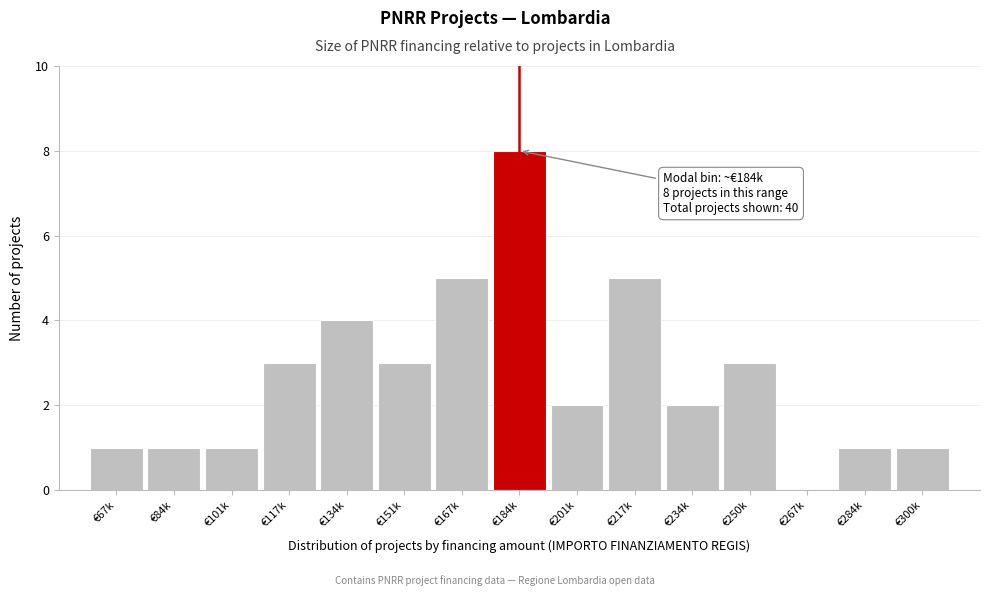

Reading left to right, list all the values displayed in this chart.

€67k=1	€84k=1	€101k=1	€117k=3	€134k=4	€151k=3	€167k=5	€184k=8	€201k=2	€217k=5	€234k=2	€250k=3	€267k=0	€284k=1	€300k=1